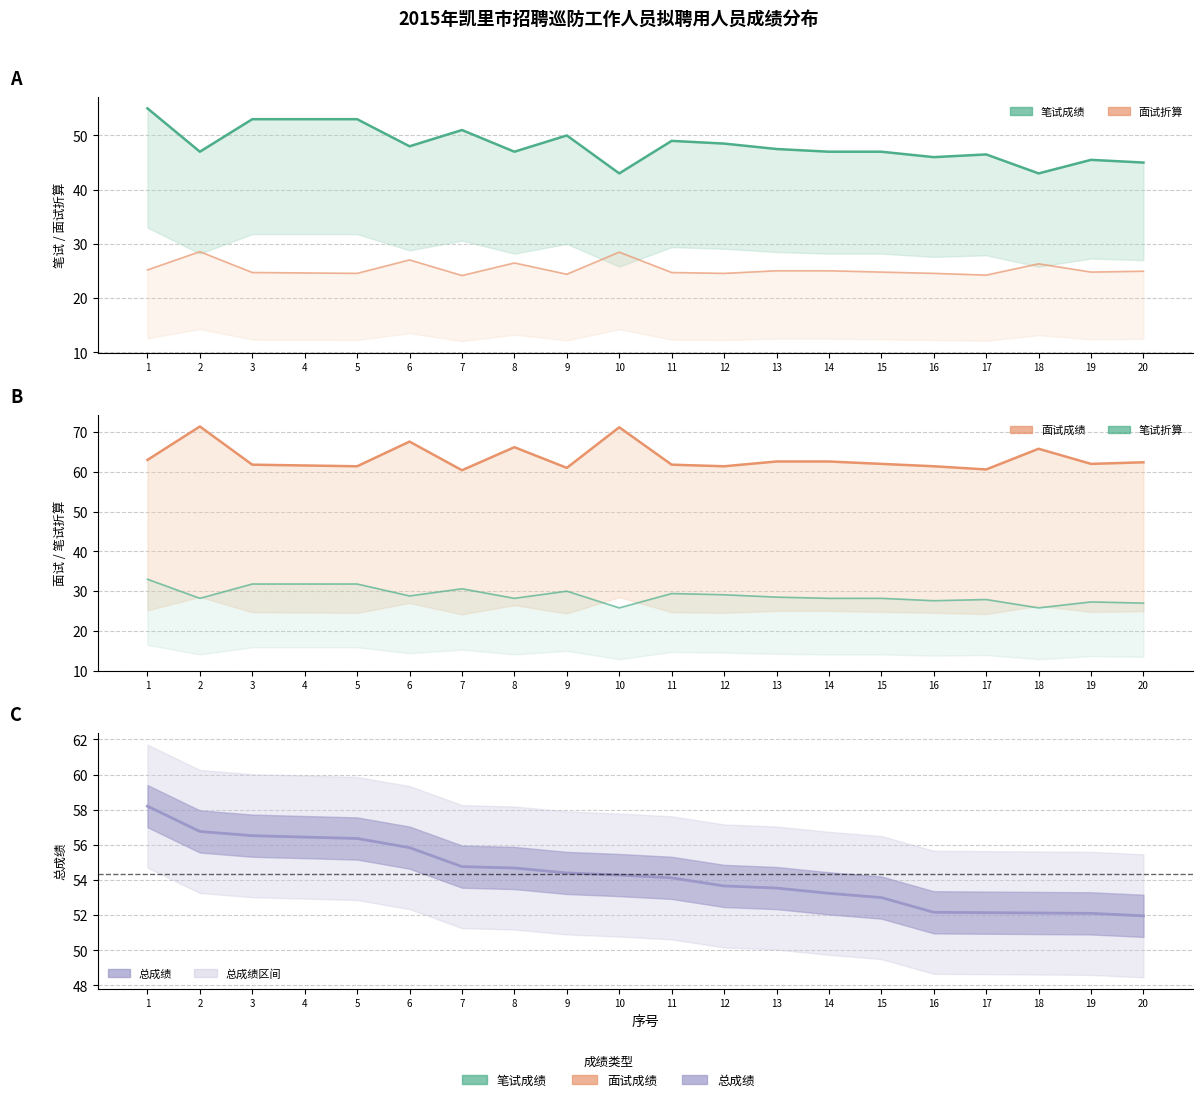

What is the difference between the maximum and minimum values in the 笔试成绩 series?

12.0